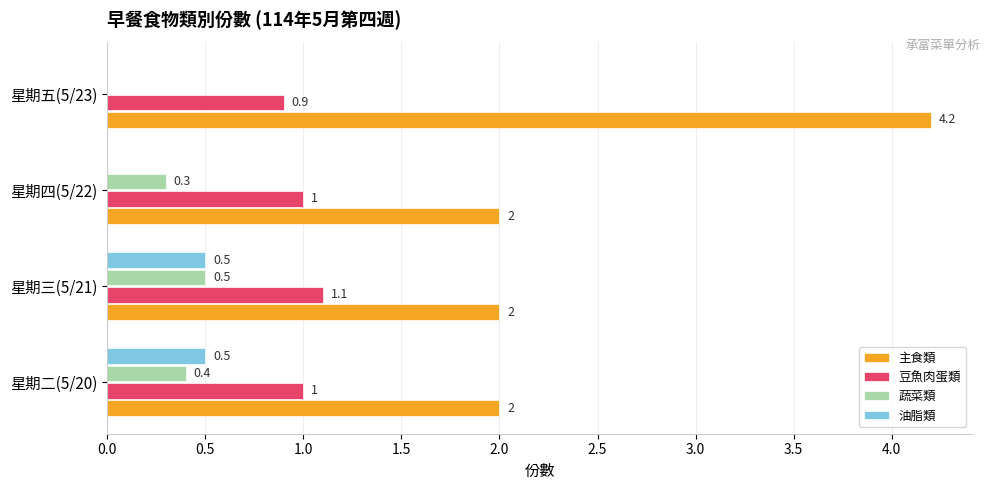

The value of 油脂類 at 星期二(5/20) is 0.9. True or false?

False